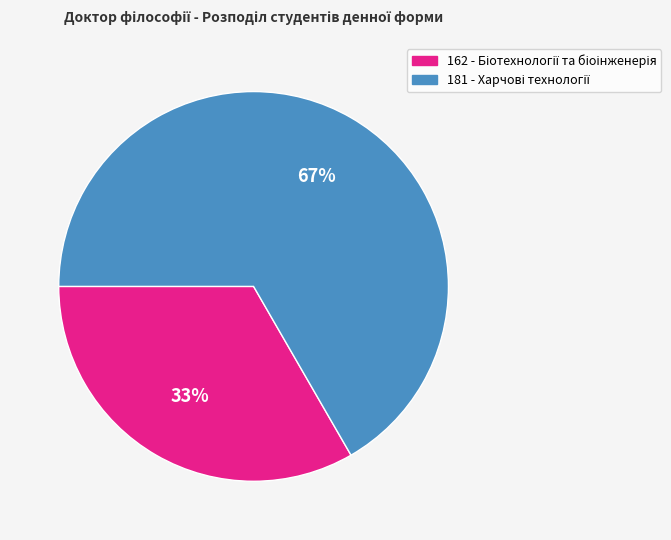

Which slice is the smallest?

162